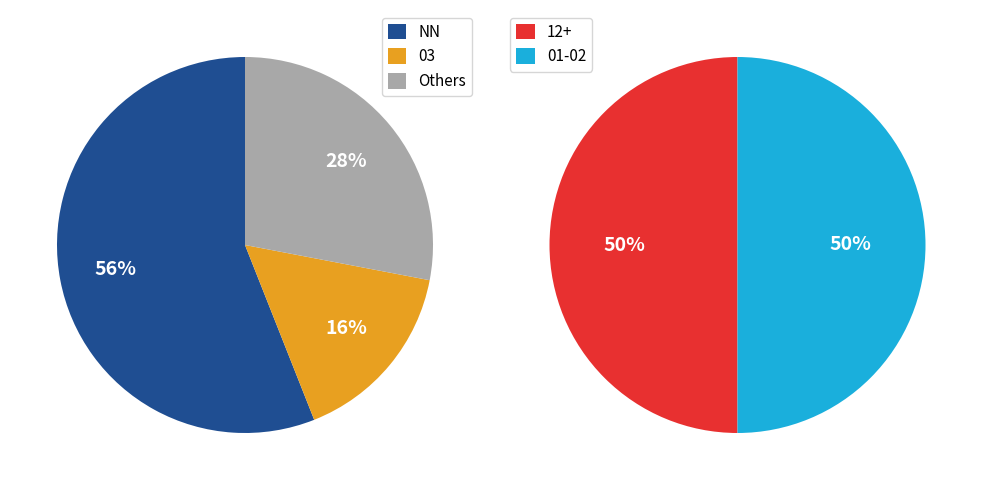

Is the sum of 03 and 00 greater than half?

No